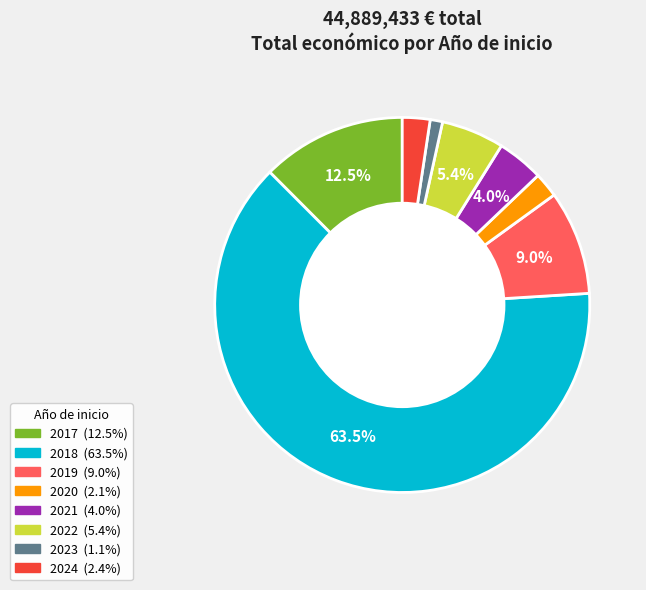

Is there a majority slice in this chart?

Yes